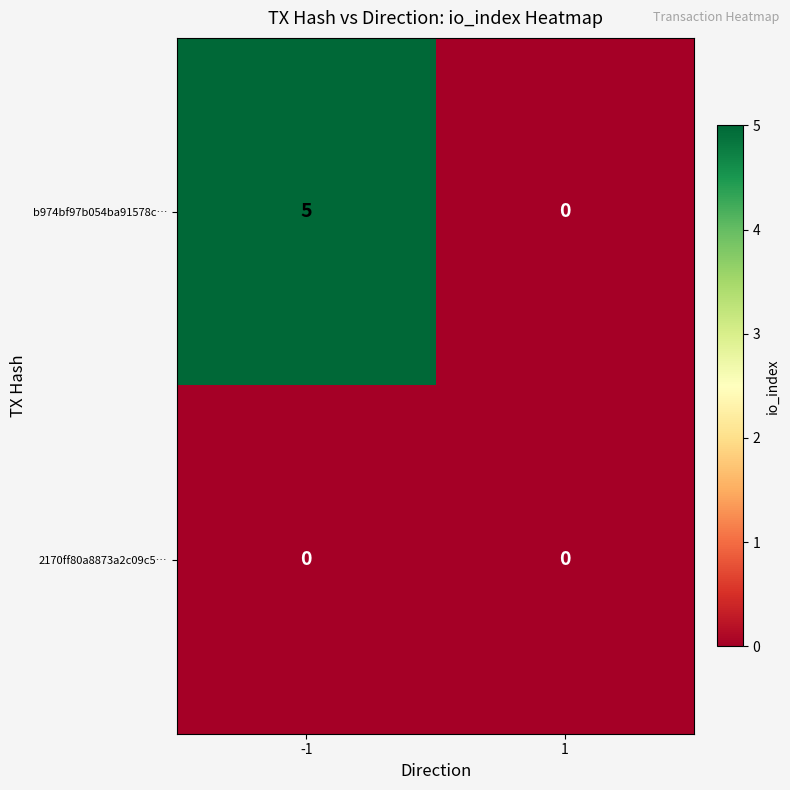

List the series in order of their peak value, lowest first.

2170ff80a8873a2c09c5…, b974bf97b054ba91578c…